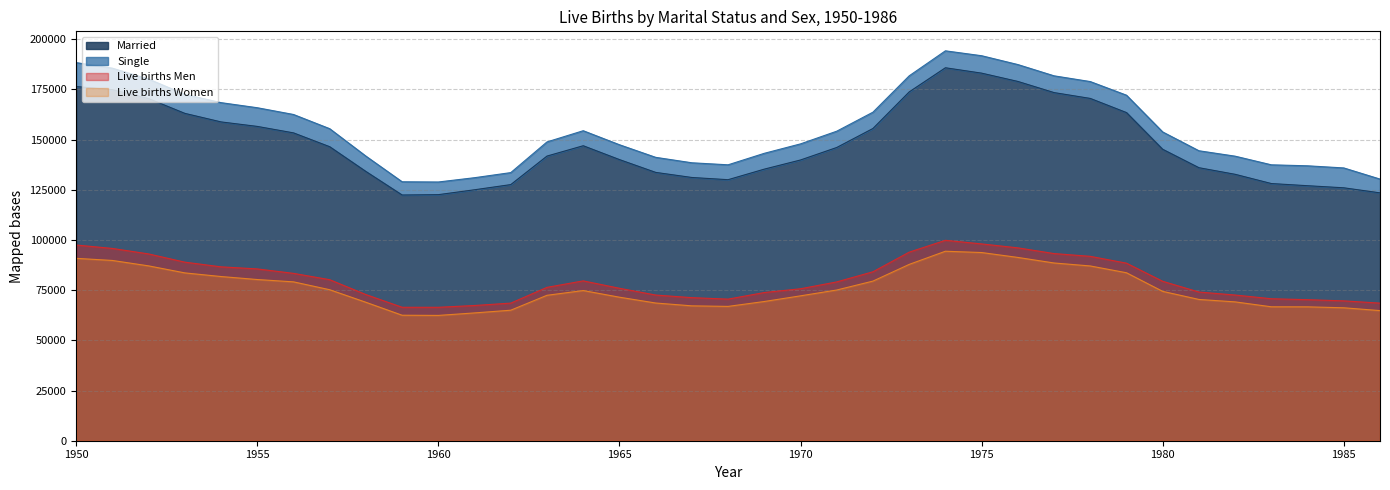

Which has a higher value, 1955 or 1961?

1955